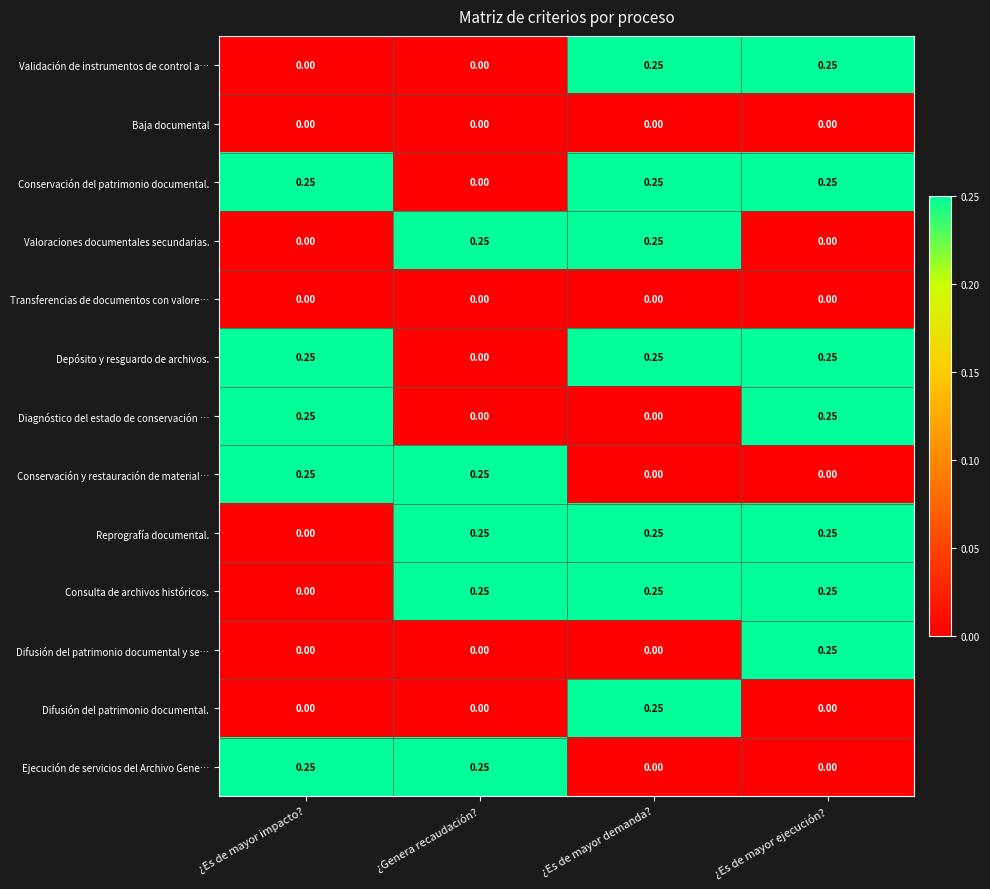

At which label does Reprografía documental. reach its minimum?

¿Es de mayor impacto?